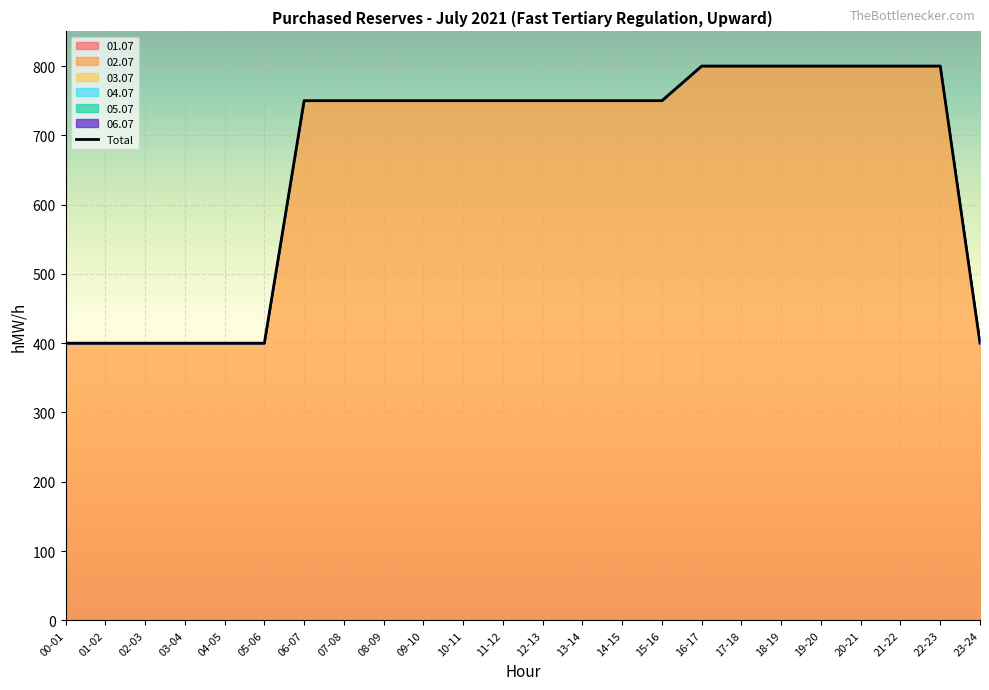

What is the label of the 20th point from the right?

04-05